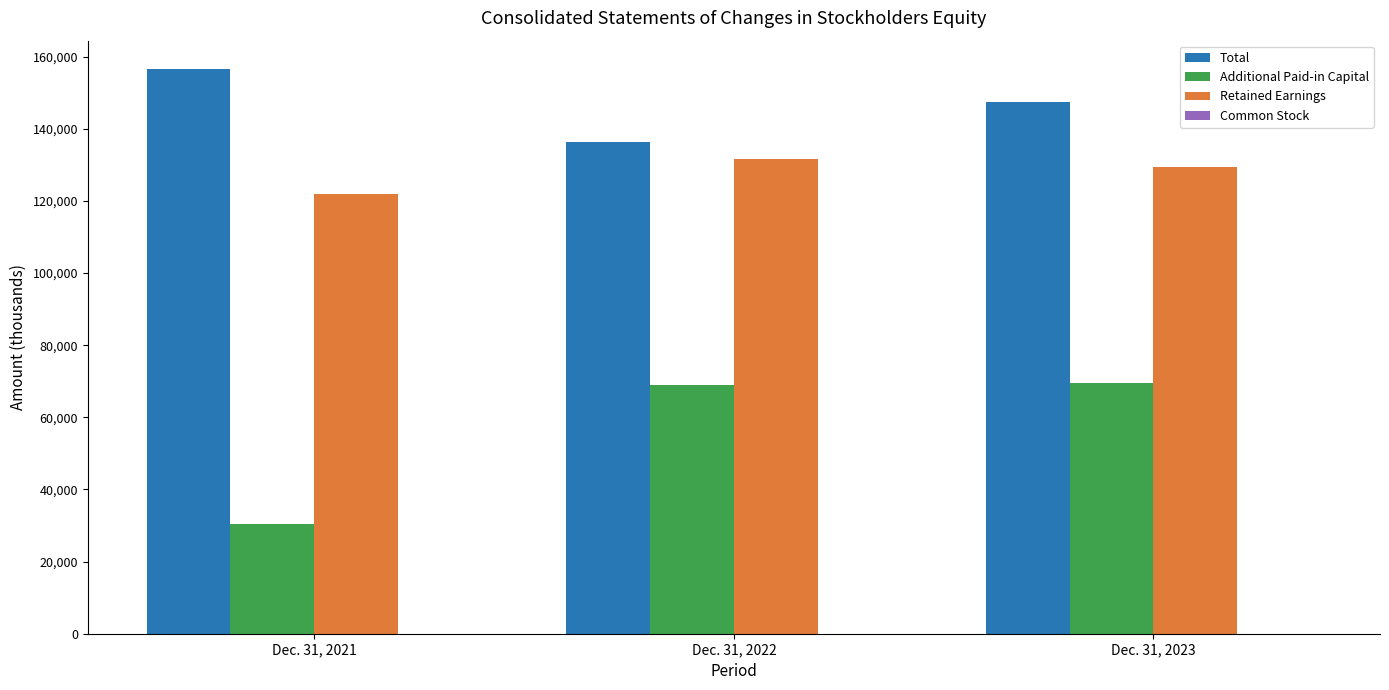

What is the value of the Additional Paid-in Capital bar at the 3rd from the left?

69555